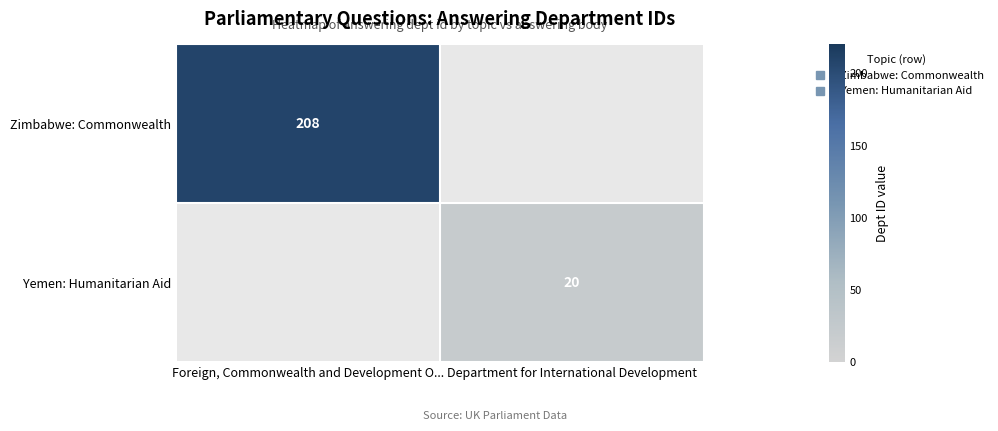

What is the difference between the Yemen: Humanitarian Aid values at Foreign, Commonwealth and Development O... and Department for International Development?

20